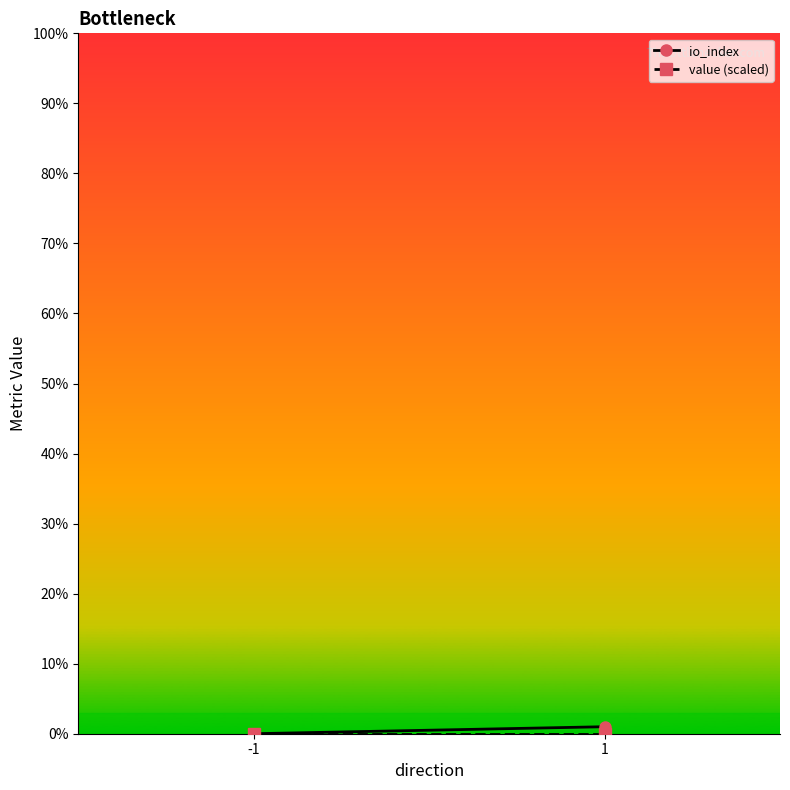

Which series has the widest spread of values?

io_index